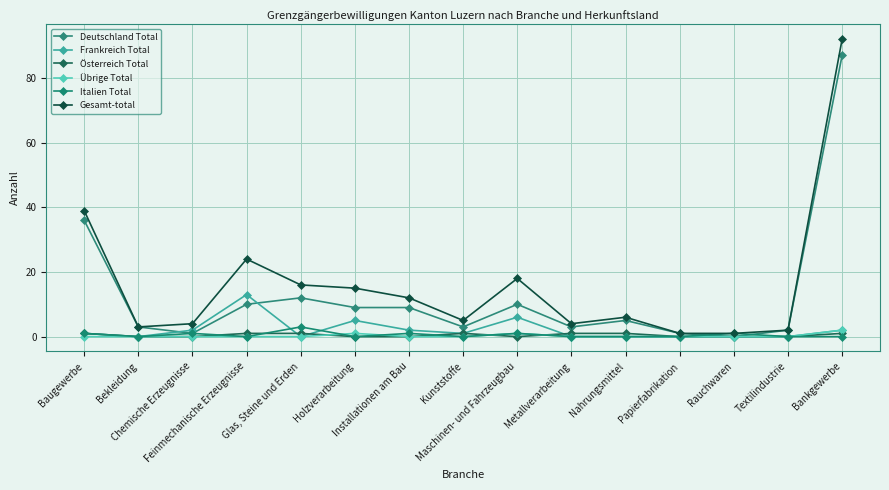

True or false: Italien Total and Gesamt-total cross at least once.

False